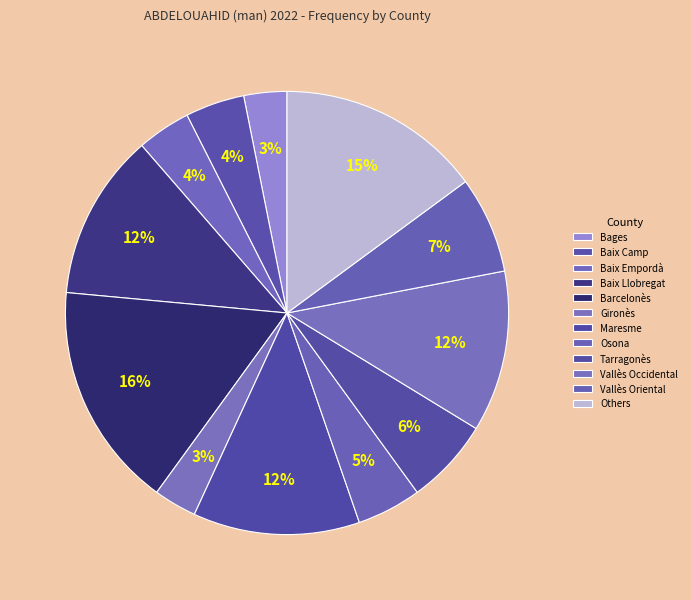

What percentage is the Vallès Occidental slice, to the nearest percent?

12%